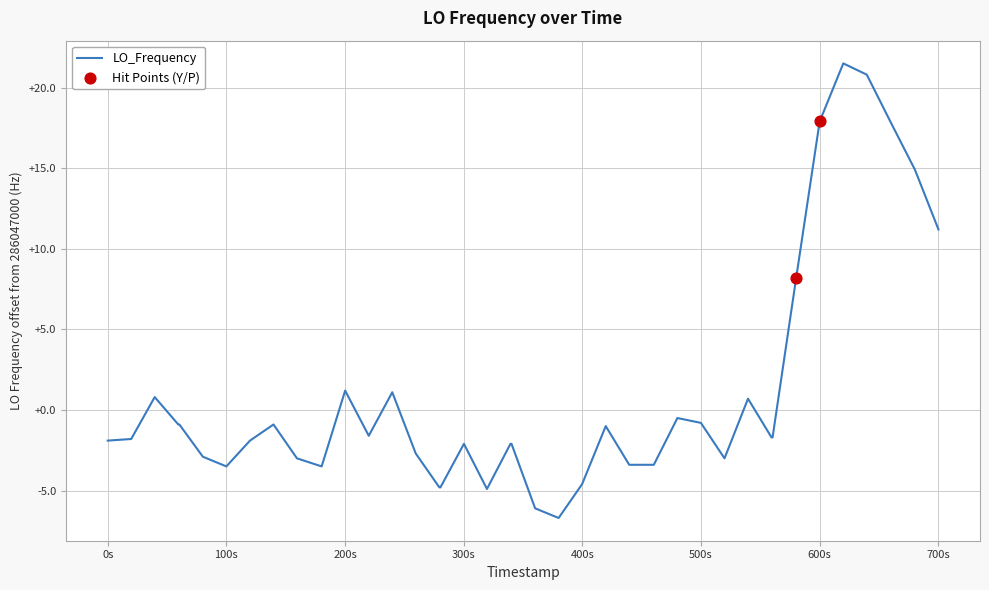

What is the greatest value displayed?

21.5